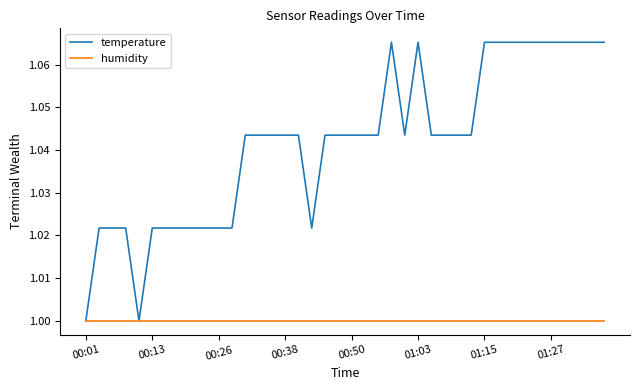

Which series has the largest range (max minus min)?

temperature